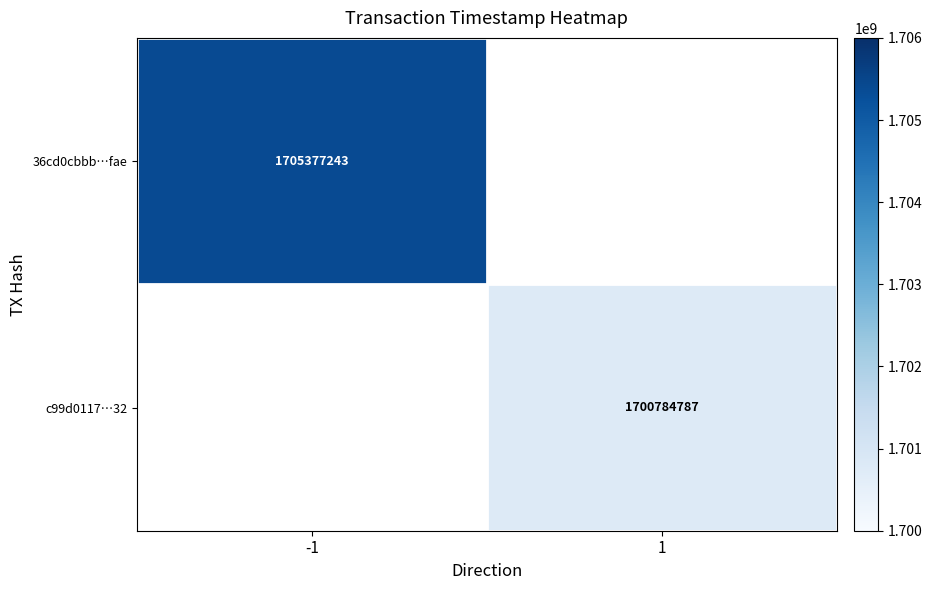

Is the value of c99d0117…32 at 1 greater than the value of 36cd0cbbb…fae at -1?

No